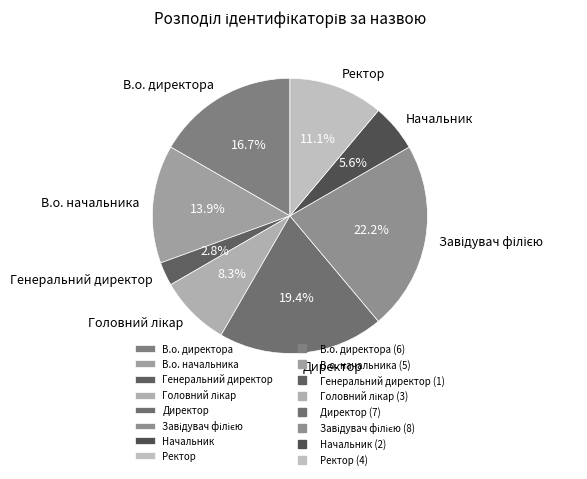

Is there any slice that represents more than half of the pie?

No